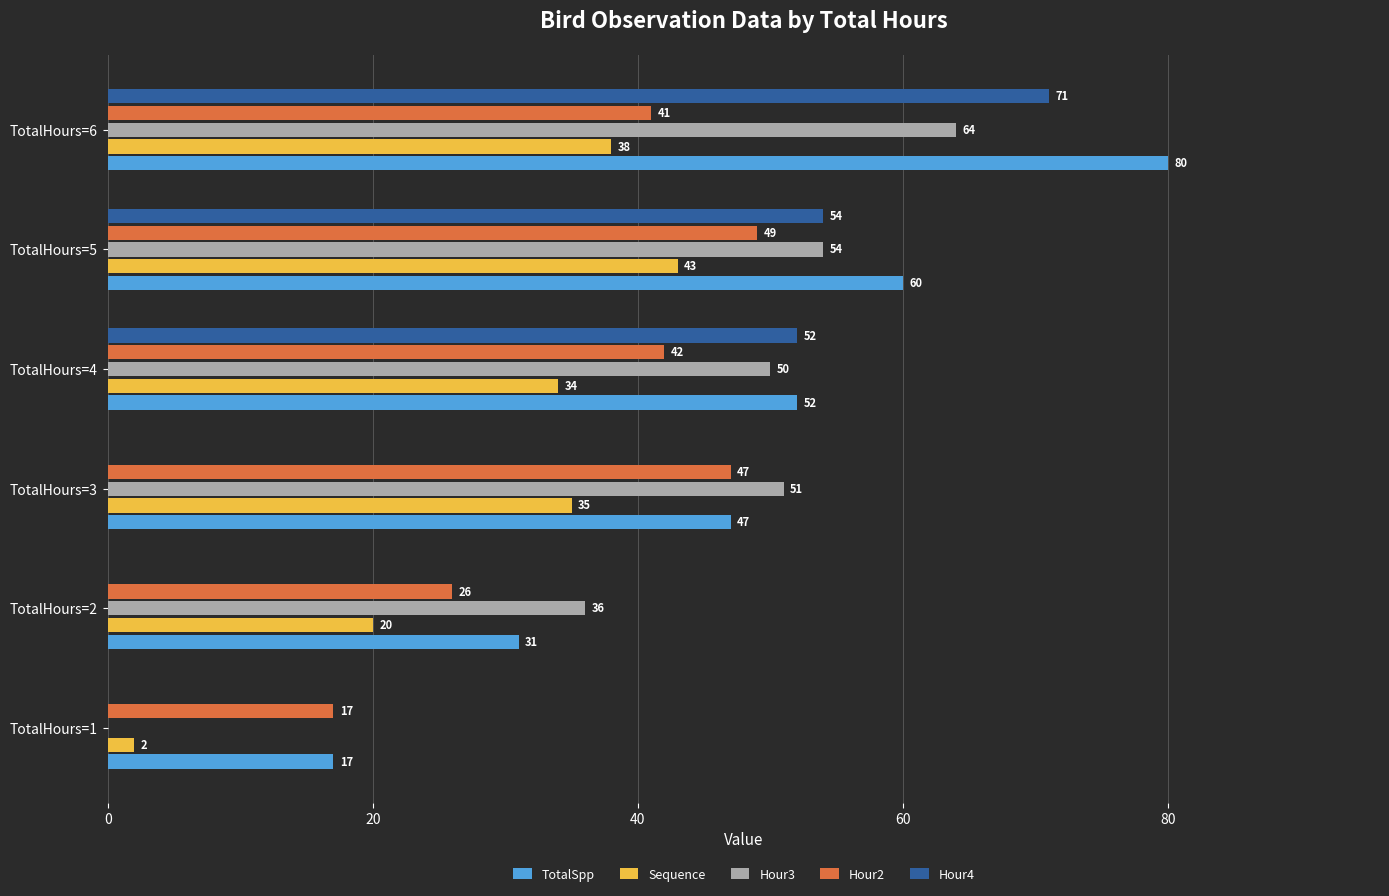

Where is Sequence nearest to the value 22?

TotalHours=2